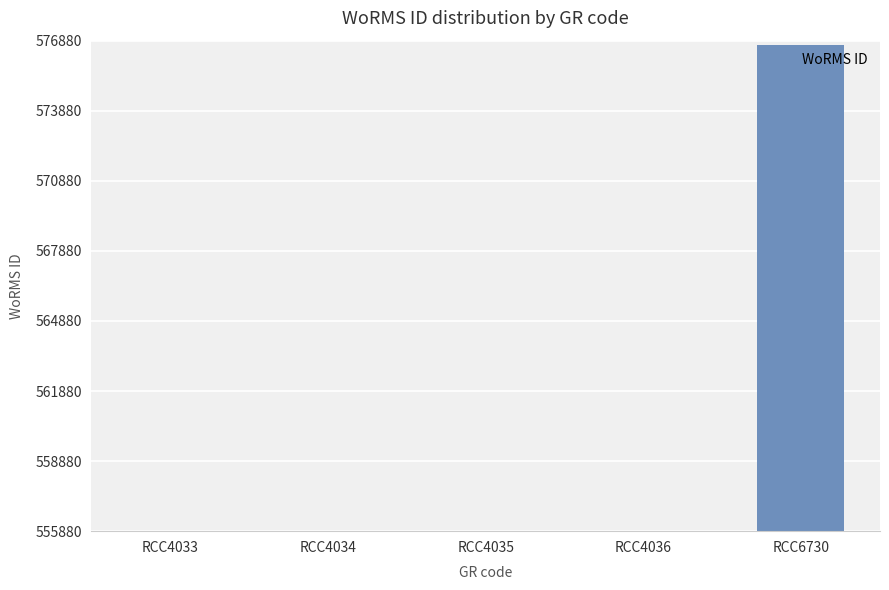

The chart shows a value of 555895 at RCC4033. True or false?

True